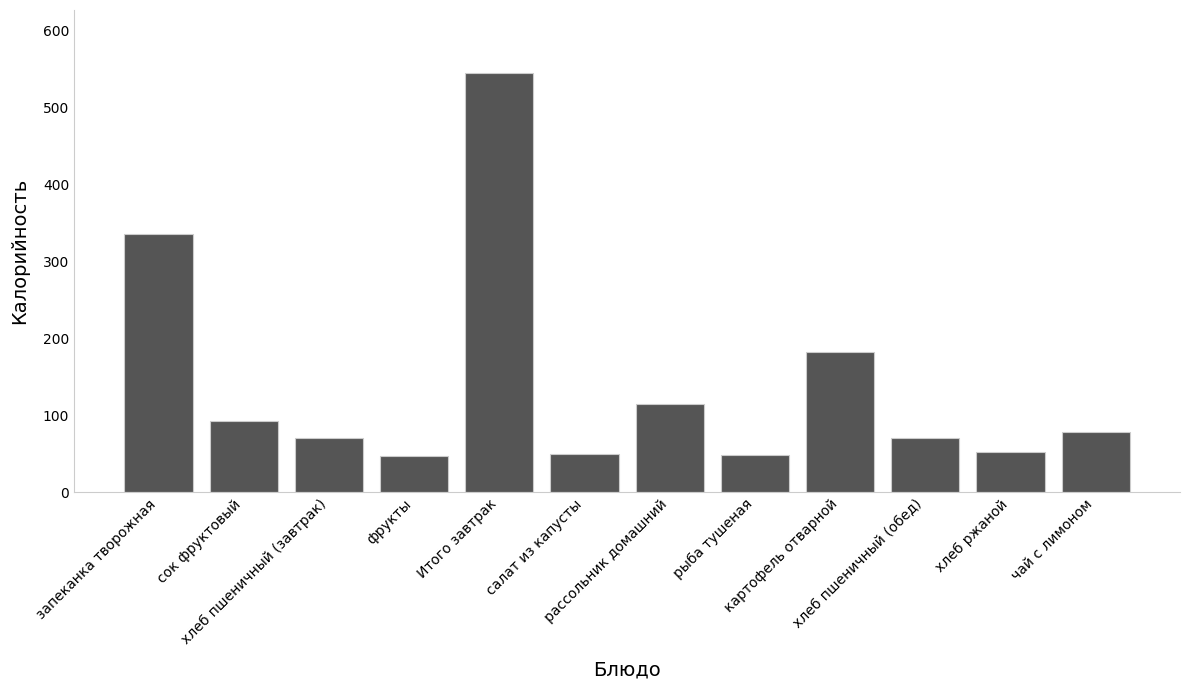

What is the change in value from хлеб пшеничный (завтрак) to Итого завтрак?

+475.0